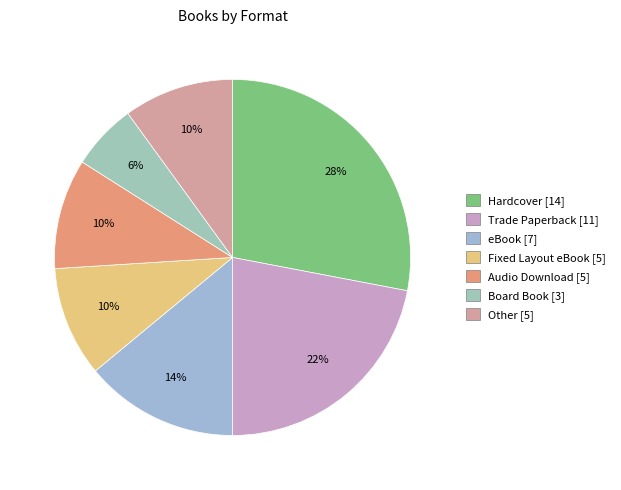

Count the number of slices in the pie.

7